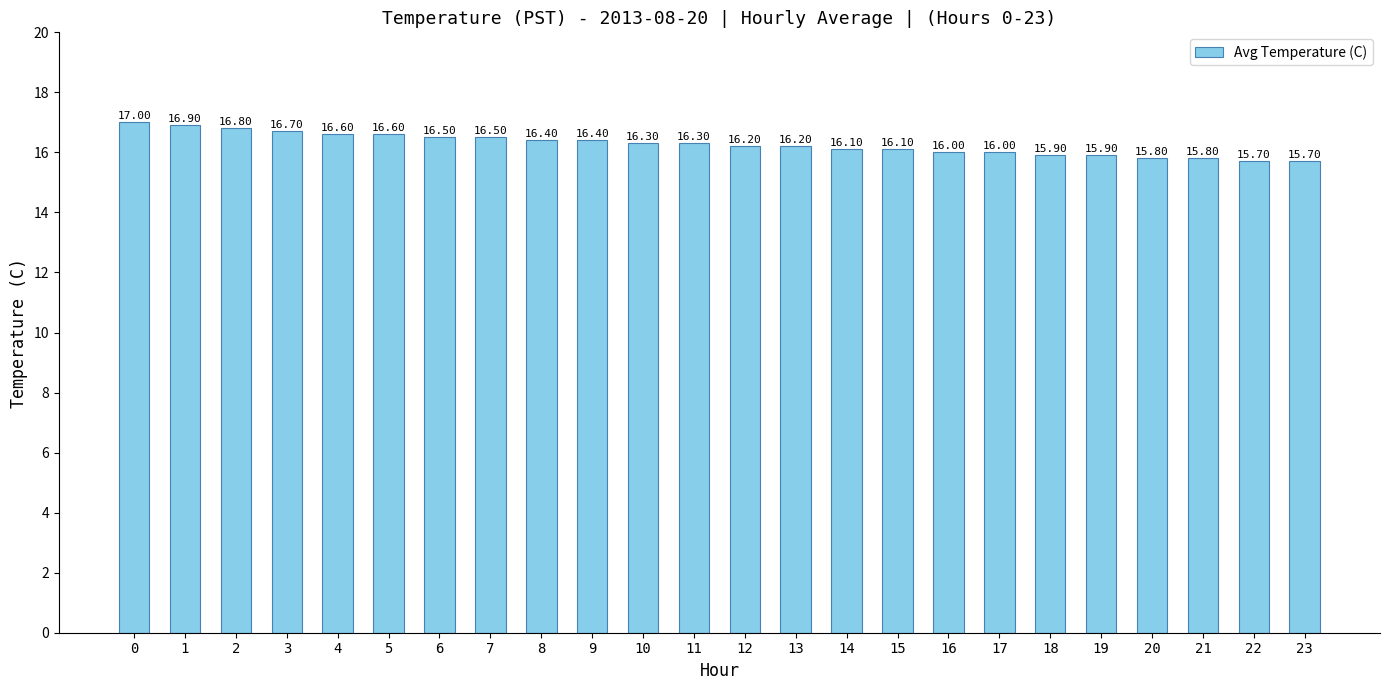

True or false: the data shows 16.9 at 1.

True